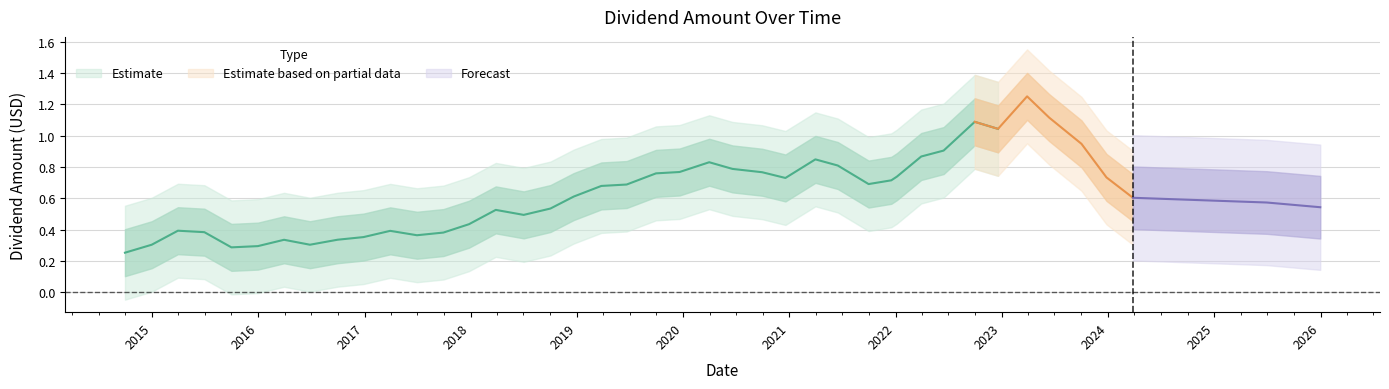

Does the chart display data point markers on the line(s)?

No